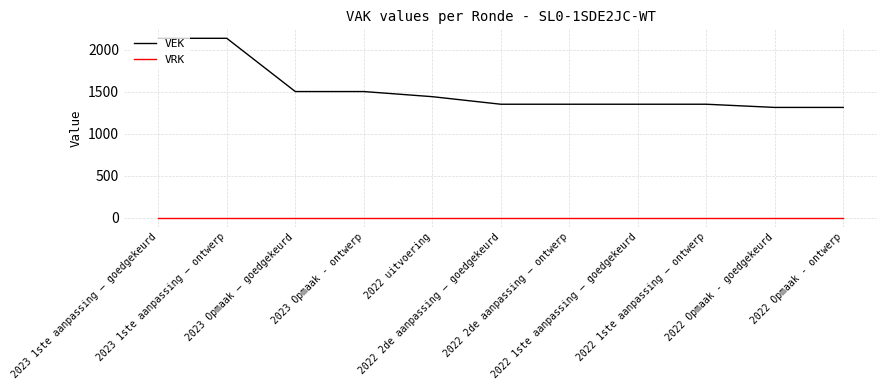

What are all the series names shown in the legend?

VEK, VRK